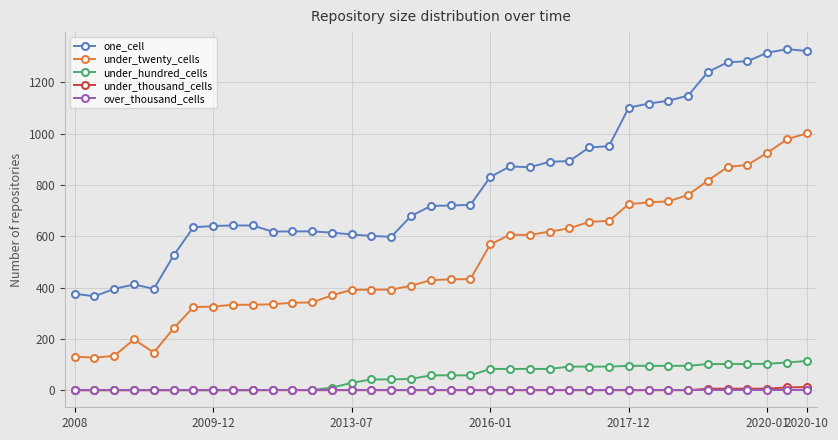

What is the maximum value shown in the chart?

1329